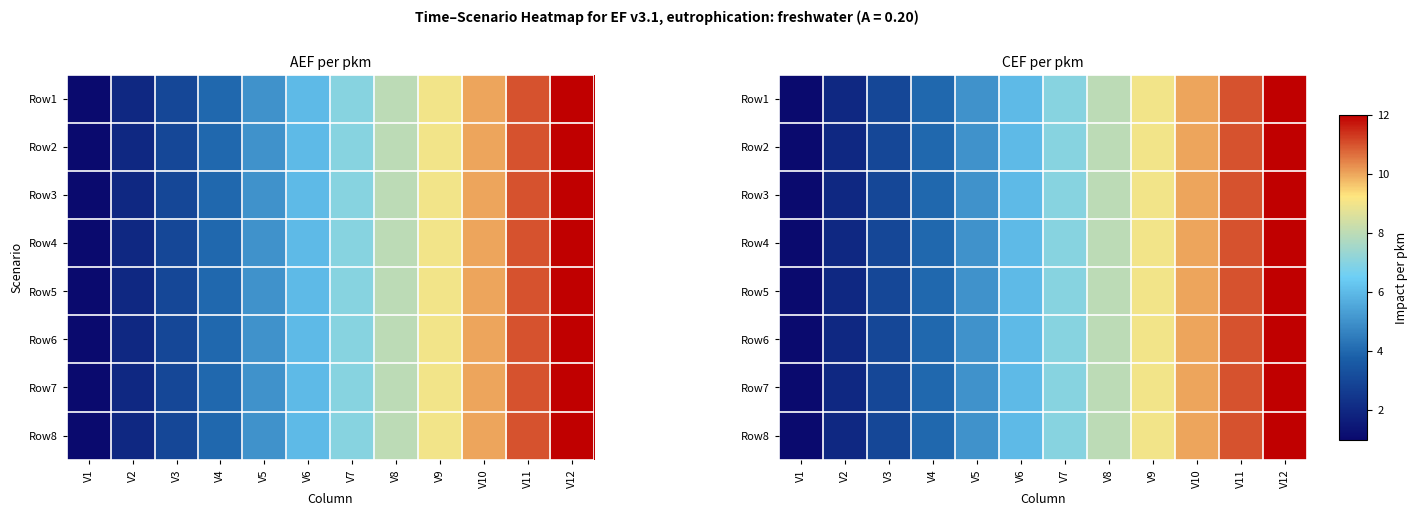

What is the total value across all series at V11?

88